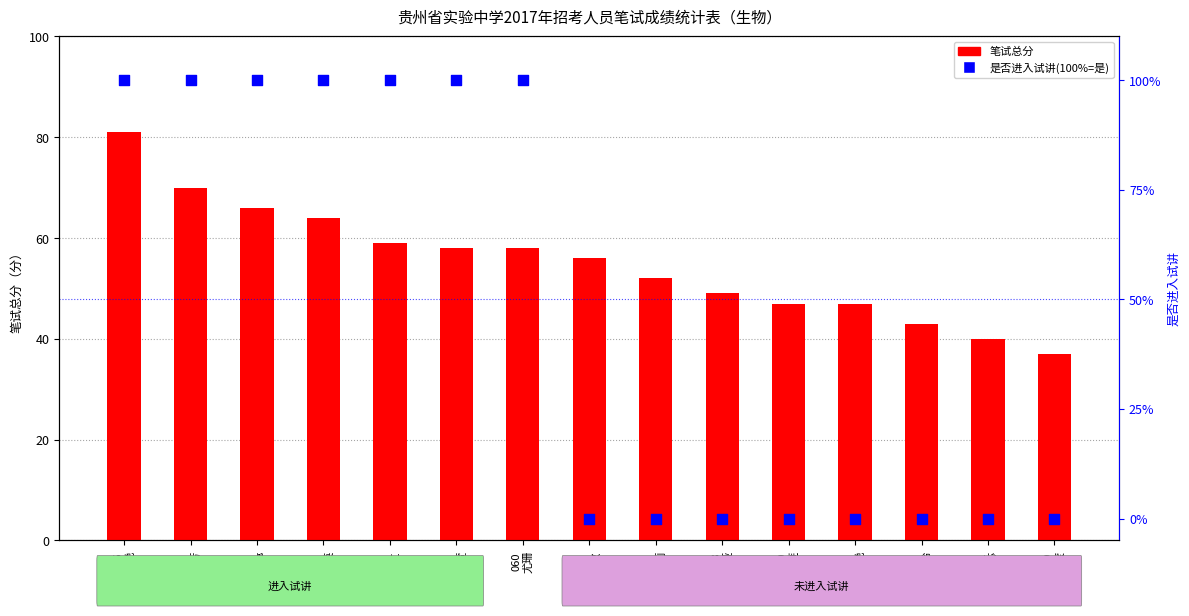

What are all the series names shown in the legend?

笔试总分, 是否进入试讲